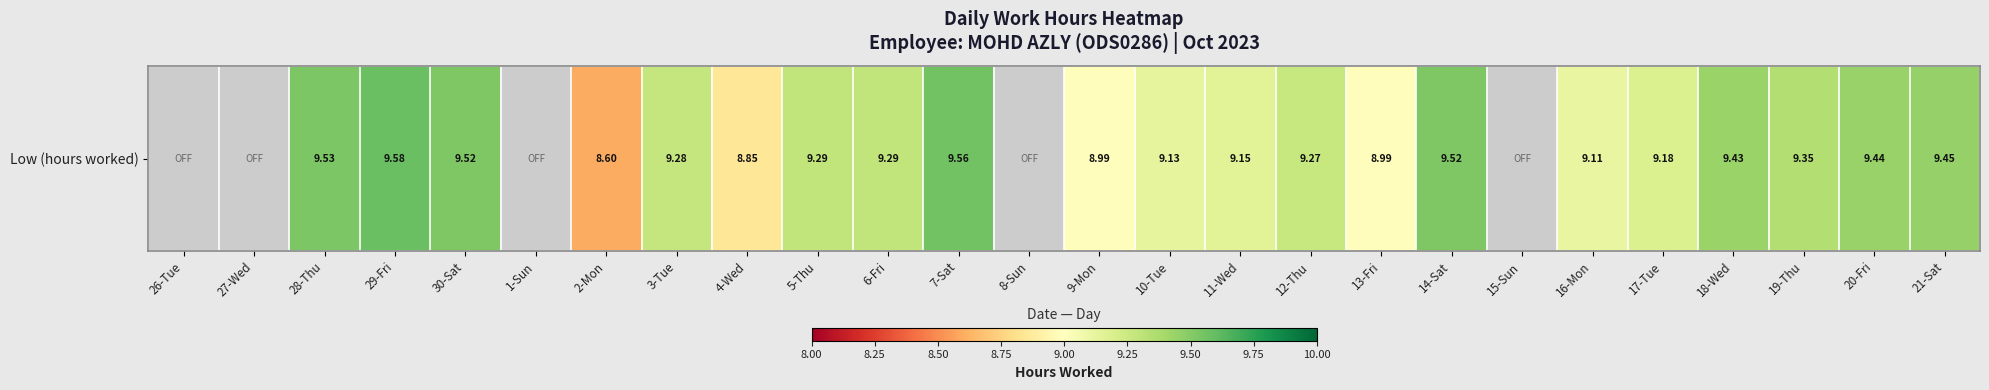

Which category has the lowest value across all series?

26-Tue